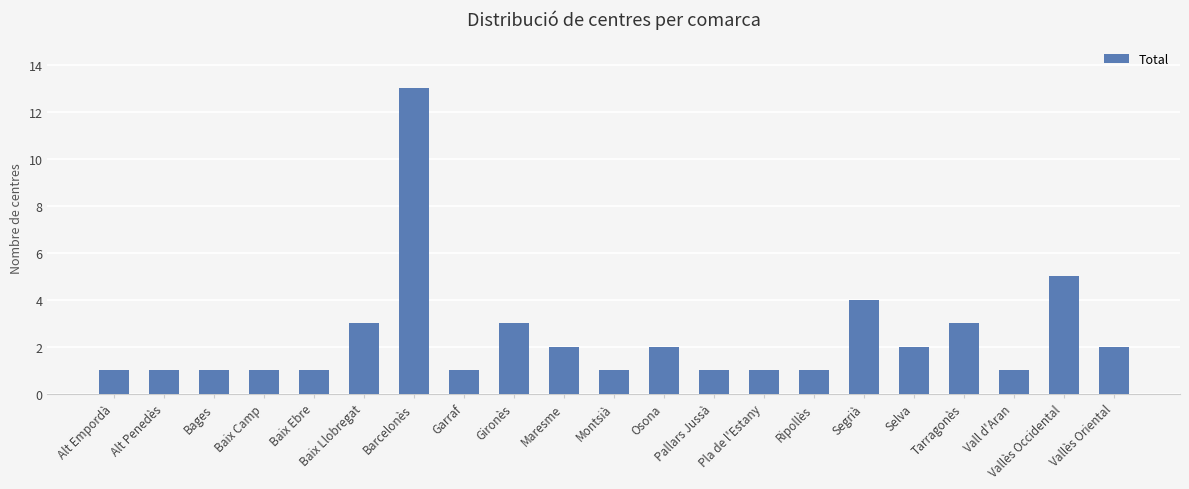

Where is the data nearest to the value 7?

Vallès Occidental